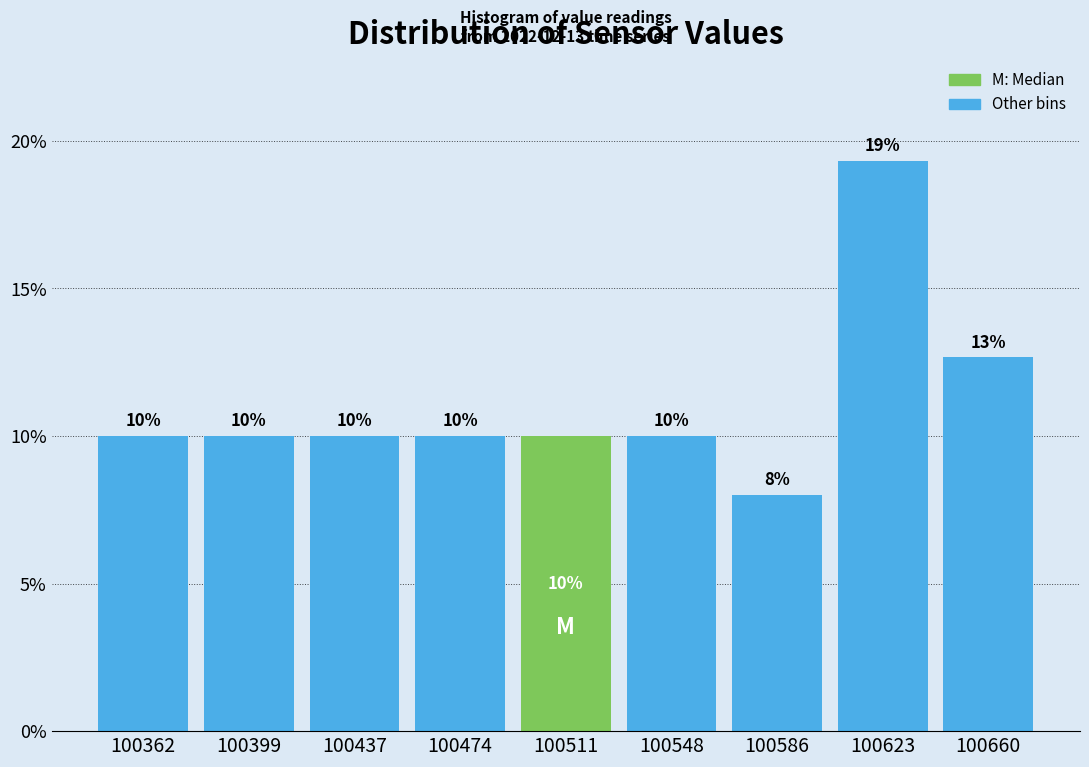

Which range on the x-axis has the tallest bar?

100605 to 100640